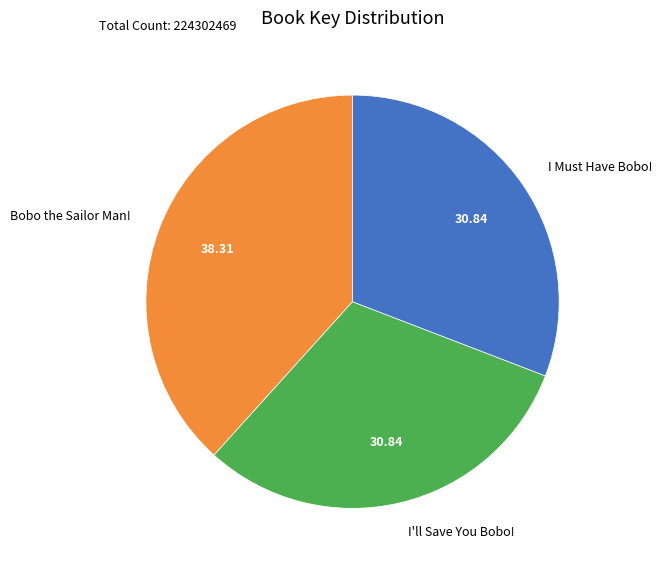

Is it true that Bobo the Sailor Man! is 38% of the pie?

True